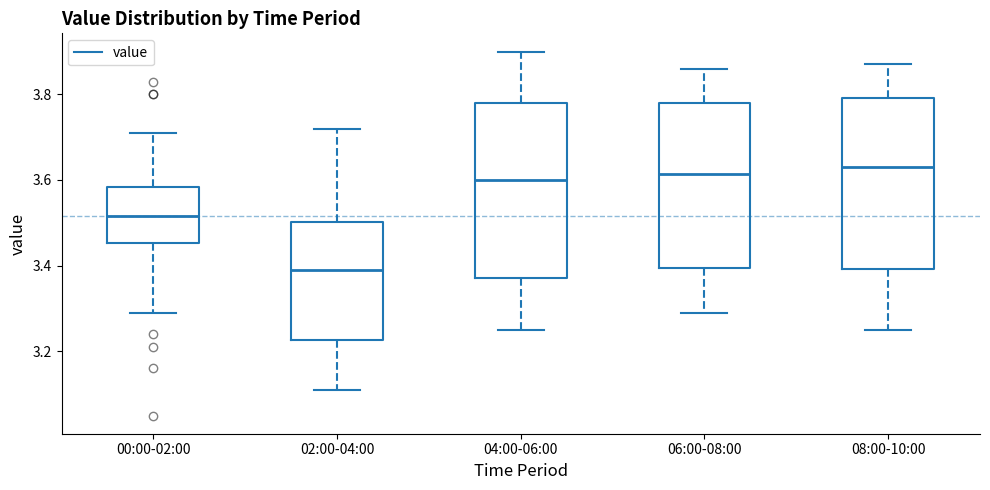

Where is the upper edge of the box for 08:00-10:00 on the y-axis? The values are not printed on the chart, so give them approximately, as read against the axis.

3.80